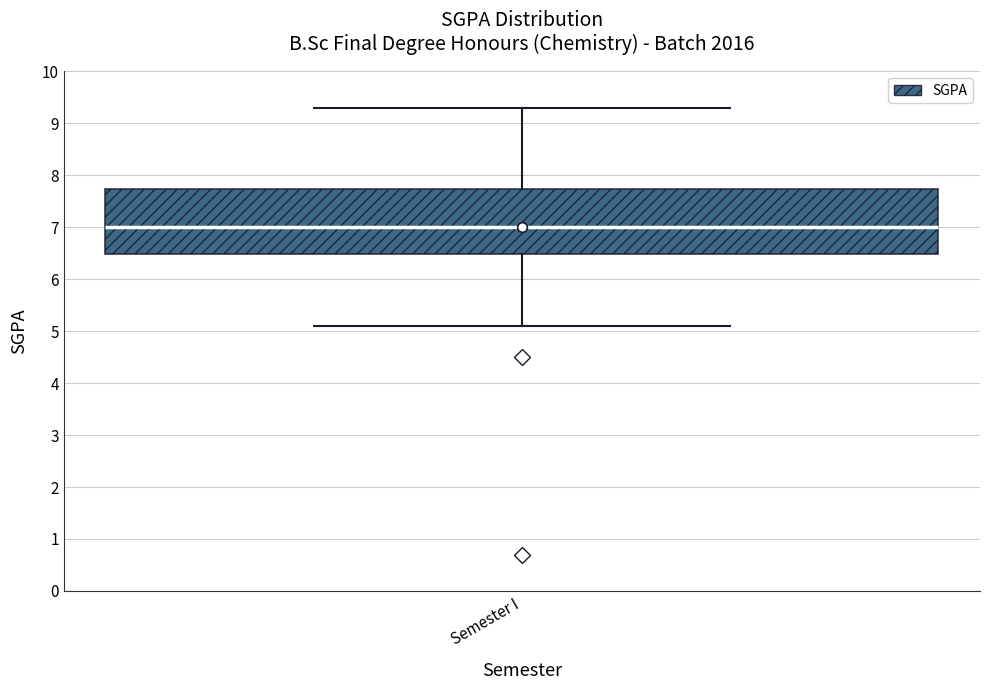

Where does the median line of the box for Semester I sit on the y-axis? The values are not printed on the chart, so give them approximately, as read against the axis.

7.0